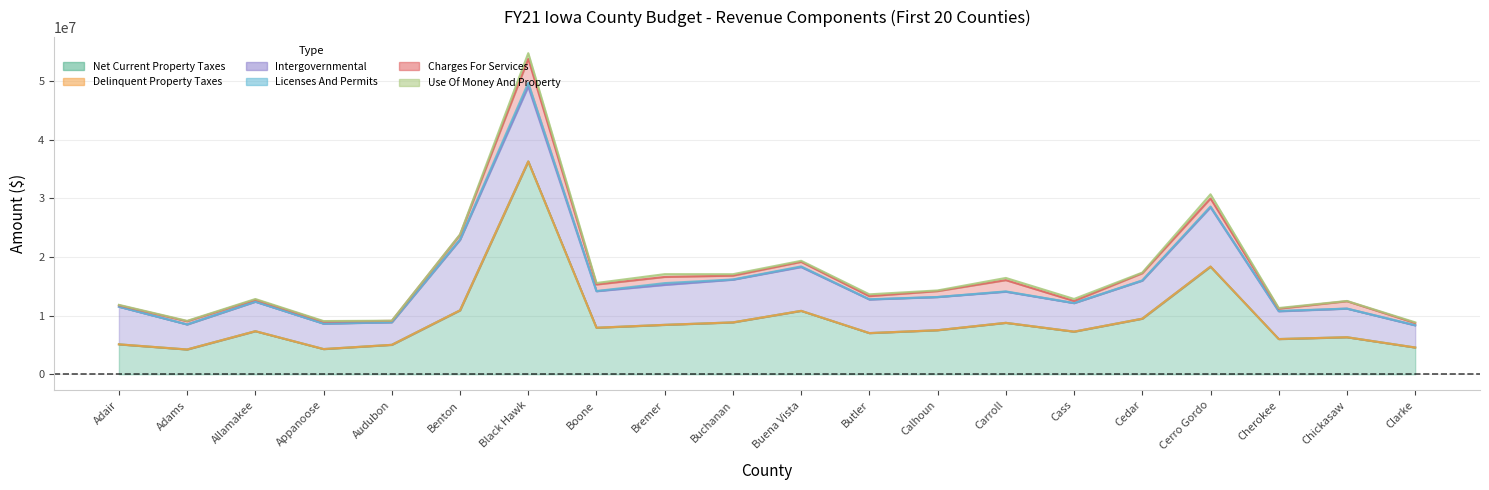

At Buena Vista, list the series in order from largest to smallest.

Net Current Property Taxes, Intergovernmental, Charges For Services, Use Of Money And Property, Licenses And Permits, Delinquent Property Taxes